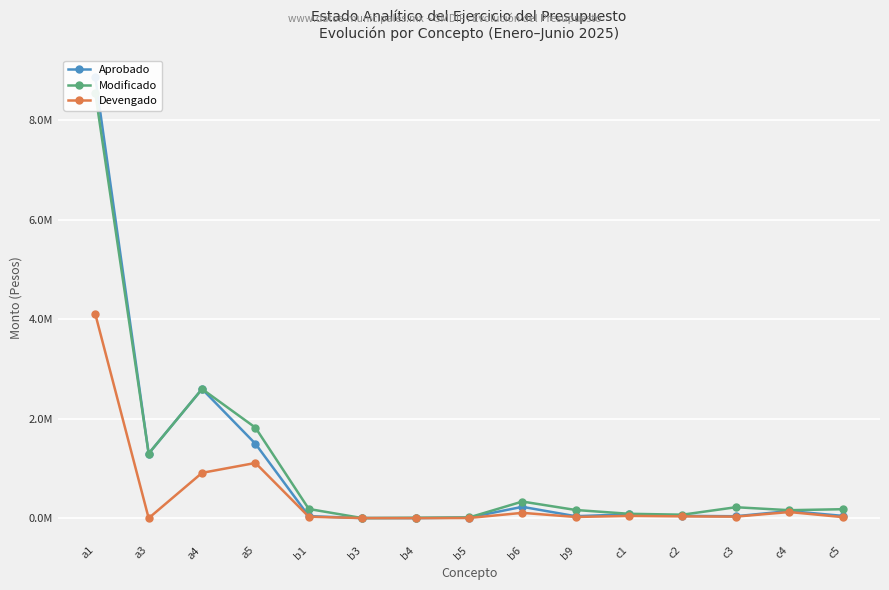

Does the chart display data point markers on the line(s)?

Yes